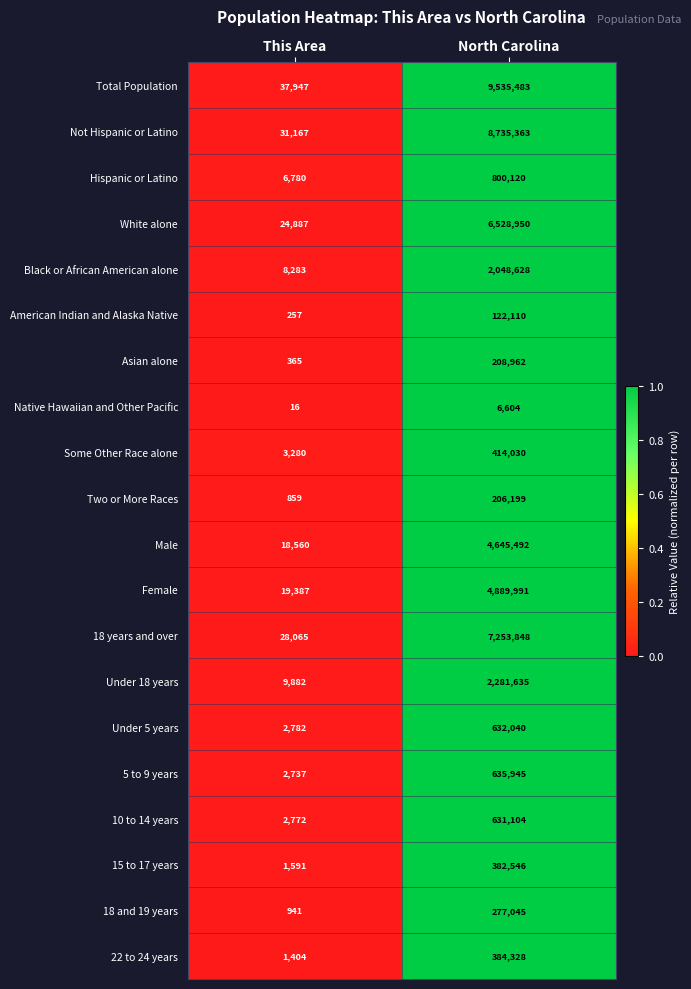

Read the 5 to 9 years value at North Carolina.

635945